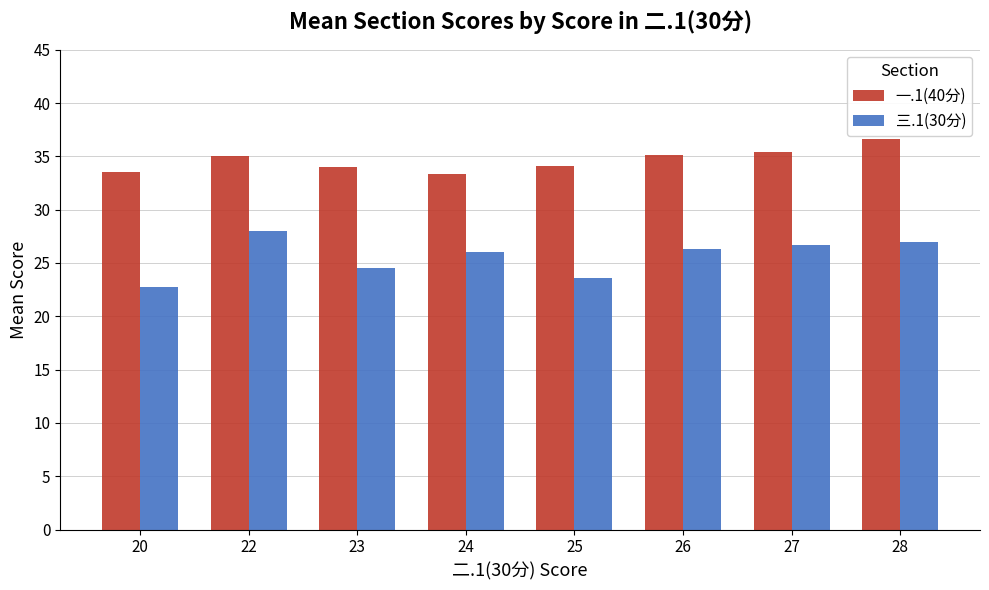

What is the difference between the highest and lowest values at 27?

8.8